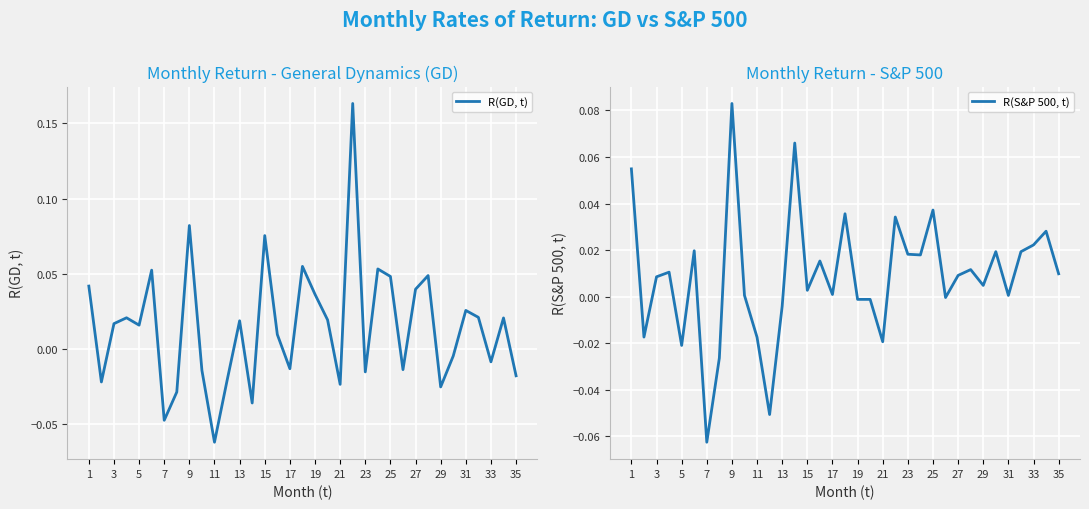

Which series has the widest spread of values?

R(GD, t)